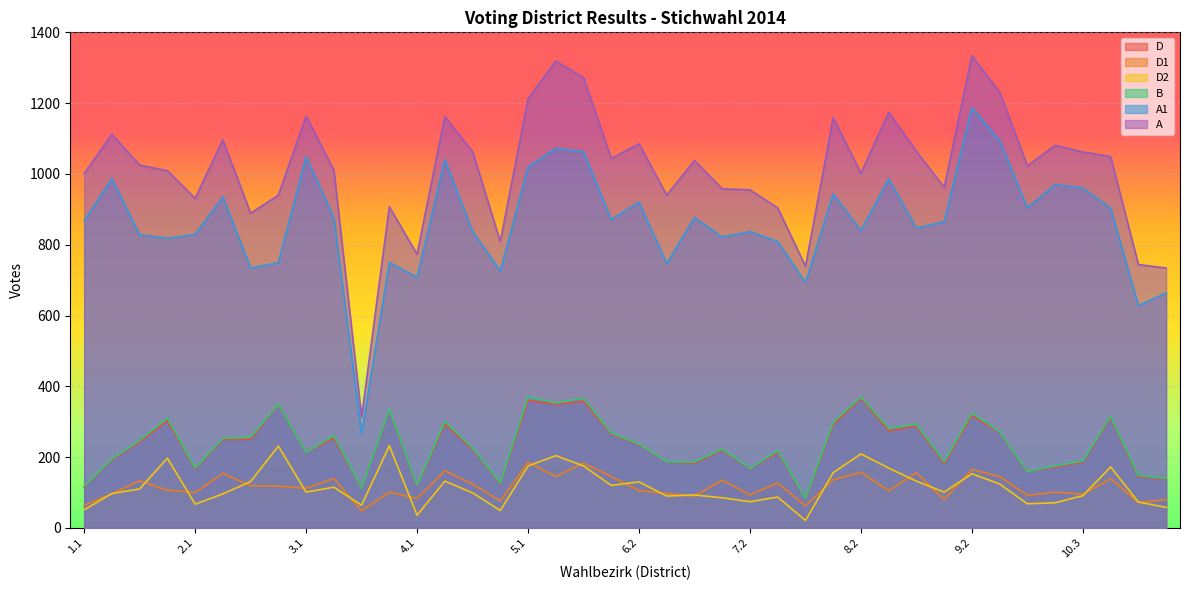

True or false: B has a value of 310 at 1.4.

True